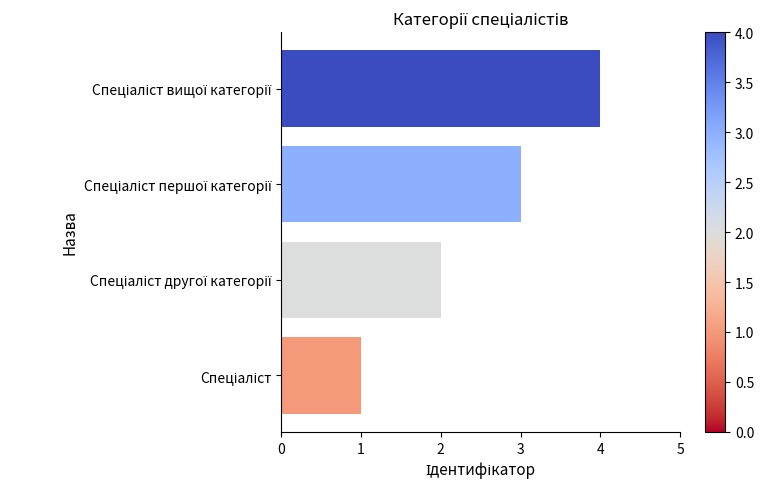

What is the difference between the maximum and minimum values?

3